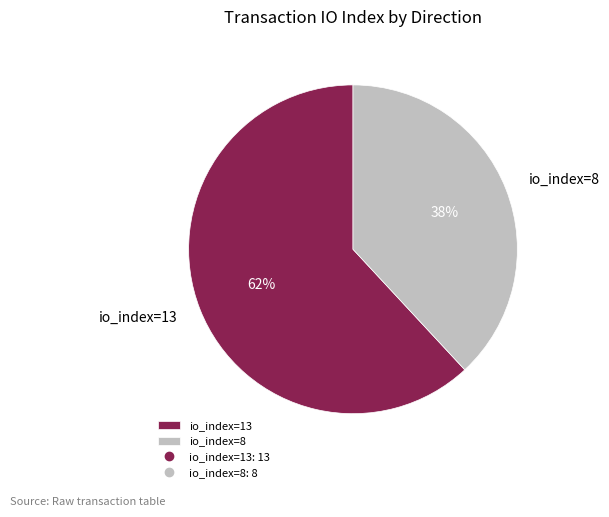

Approximately how many times larger is the value at io_index=8 compared to io_index=13?

0.6